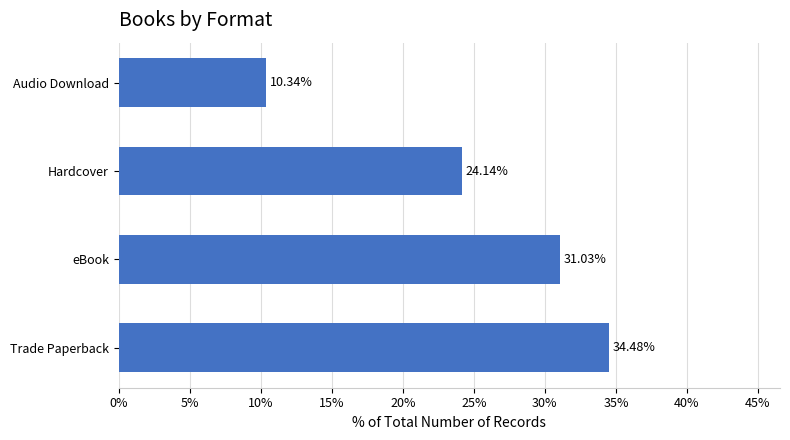

What is the sum of all values?

100.0